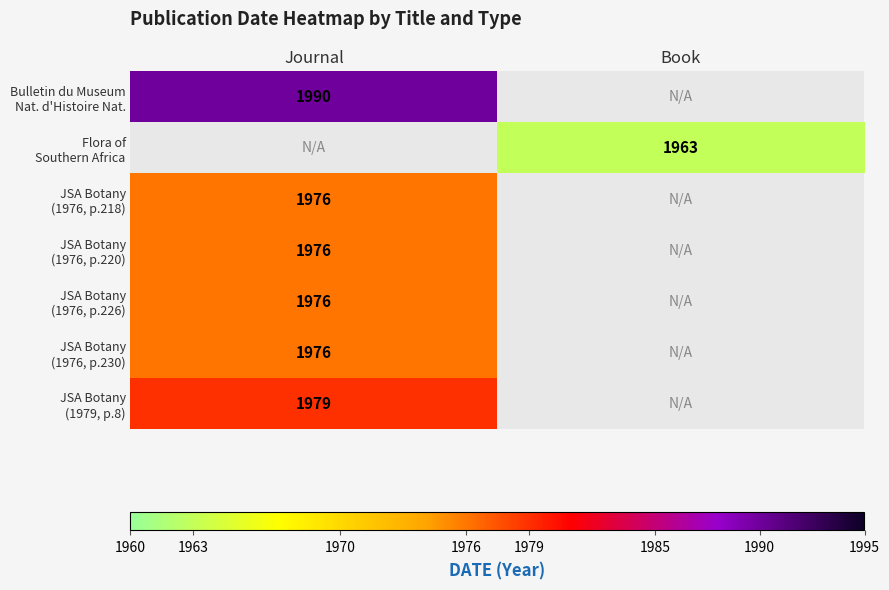

Between Journal and Book, which is larger?

Book